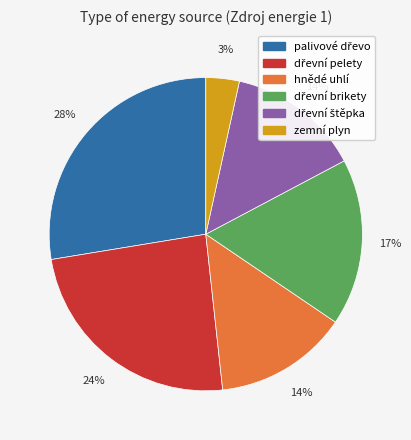

Which slice is the smallest?

zemní plyn